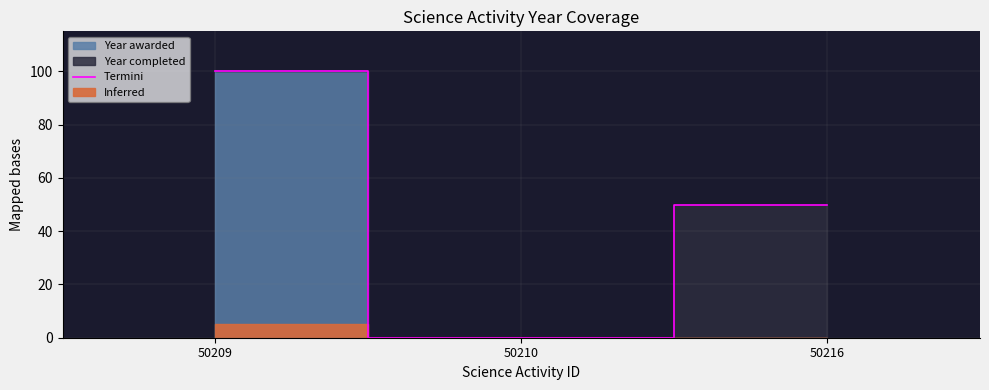

Does the chart display data point markers on the line(s)?

No